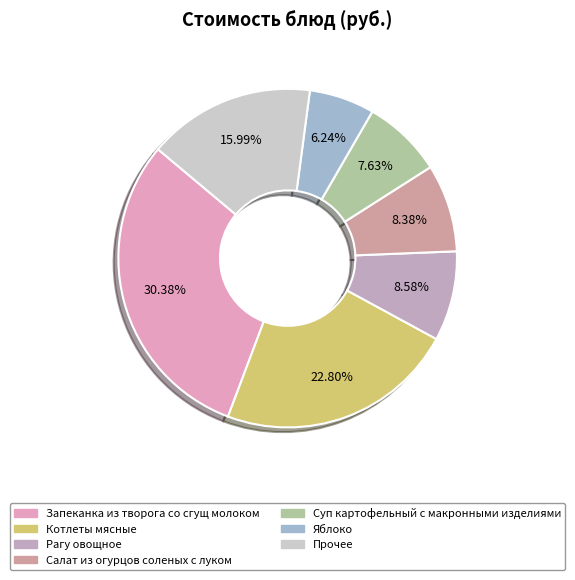

Count the number of slices in the pie.

7